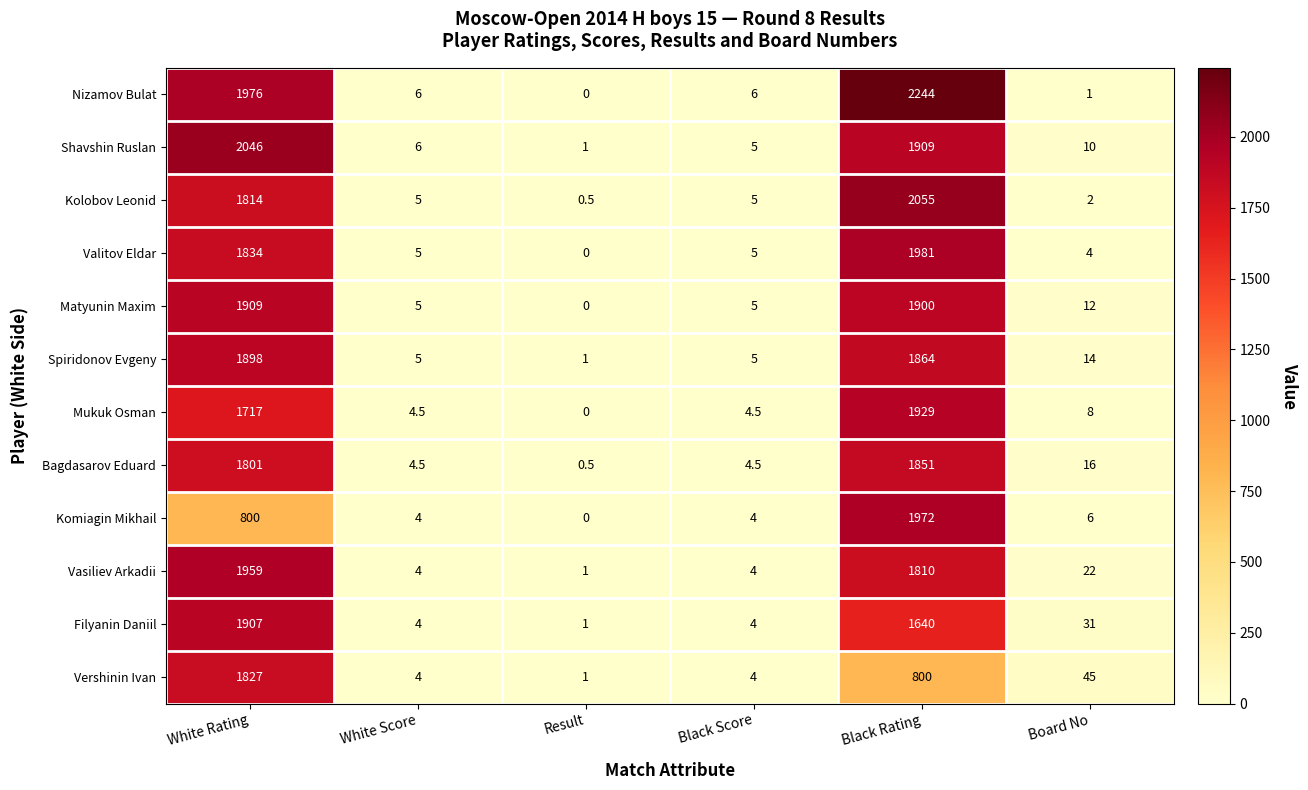

What is the spread (max minus min) of values at Black Score?

2.0